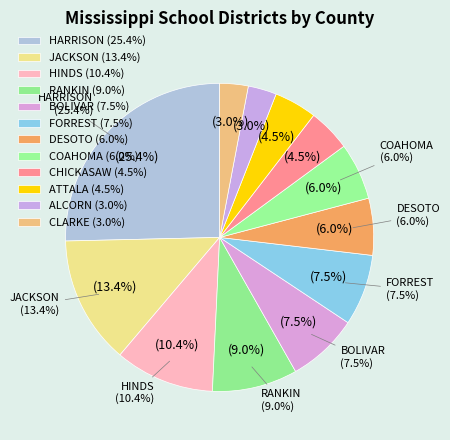

How much of the chart is everything except RANKIN?

91.0%